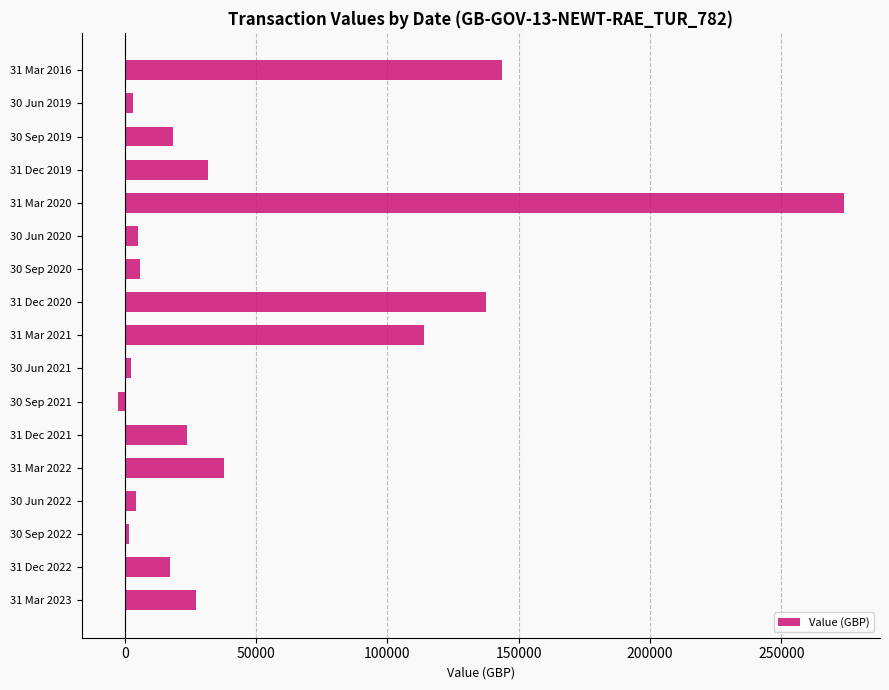

Between 31 Mar 2023 and 31 Mar 2022, which is larger?

31 Mar 2022